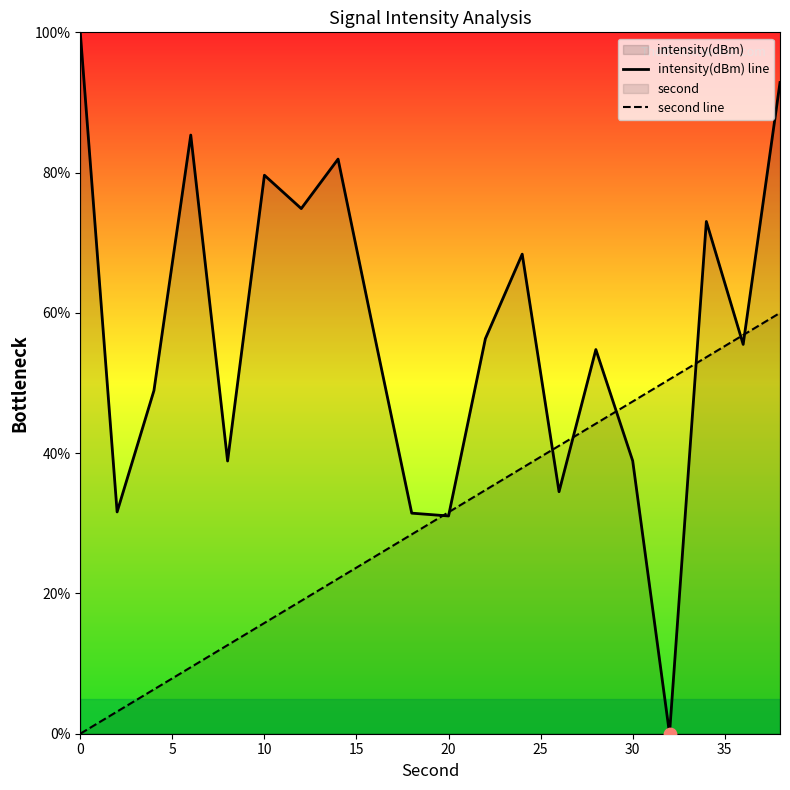

Which series has the largest total across all categories?

intensity(dBm) line